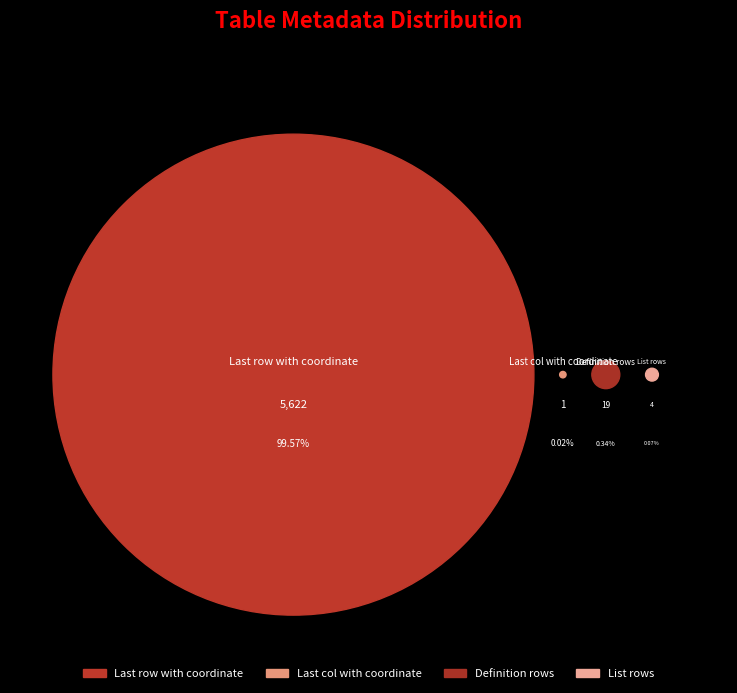

How many segments does this pie chart have?

4